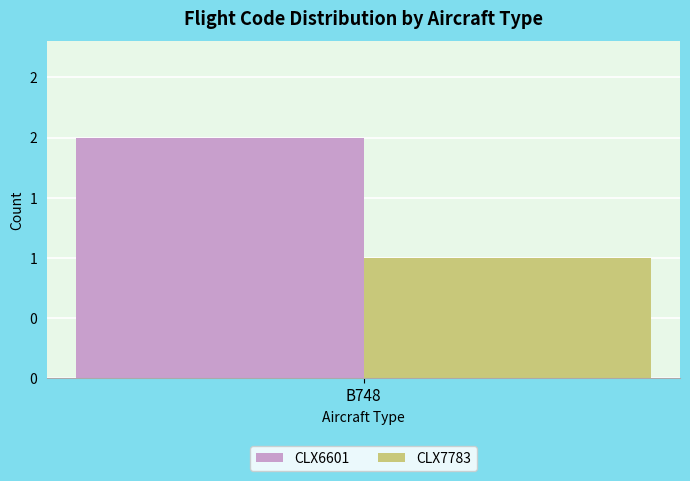

Is it true that CLX6601 equals 2 at B748?

True